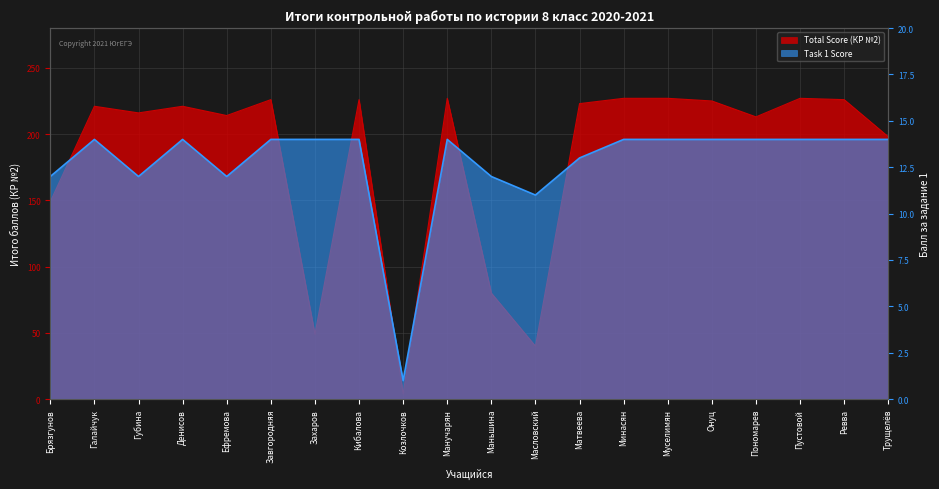

What is the minimum value for Task 1 Score?

1